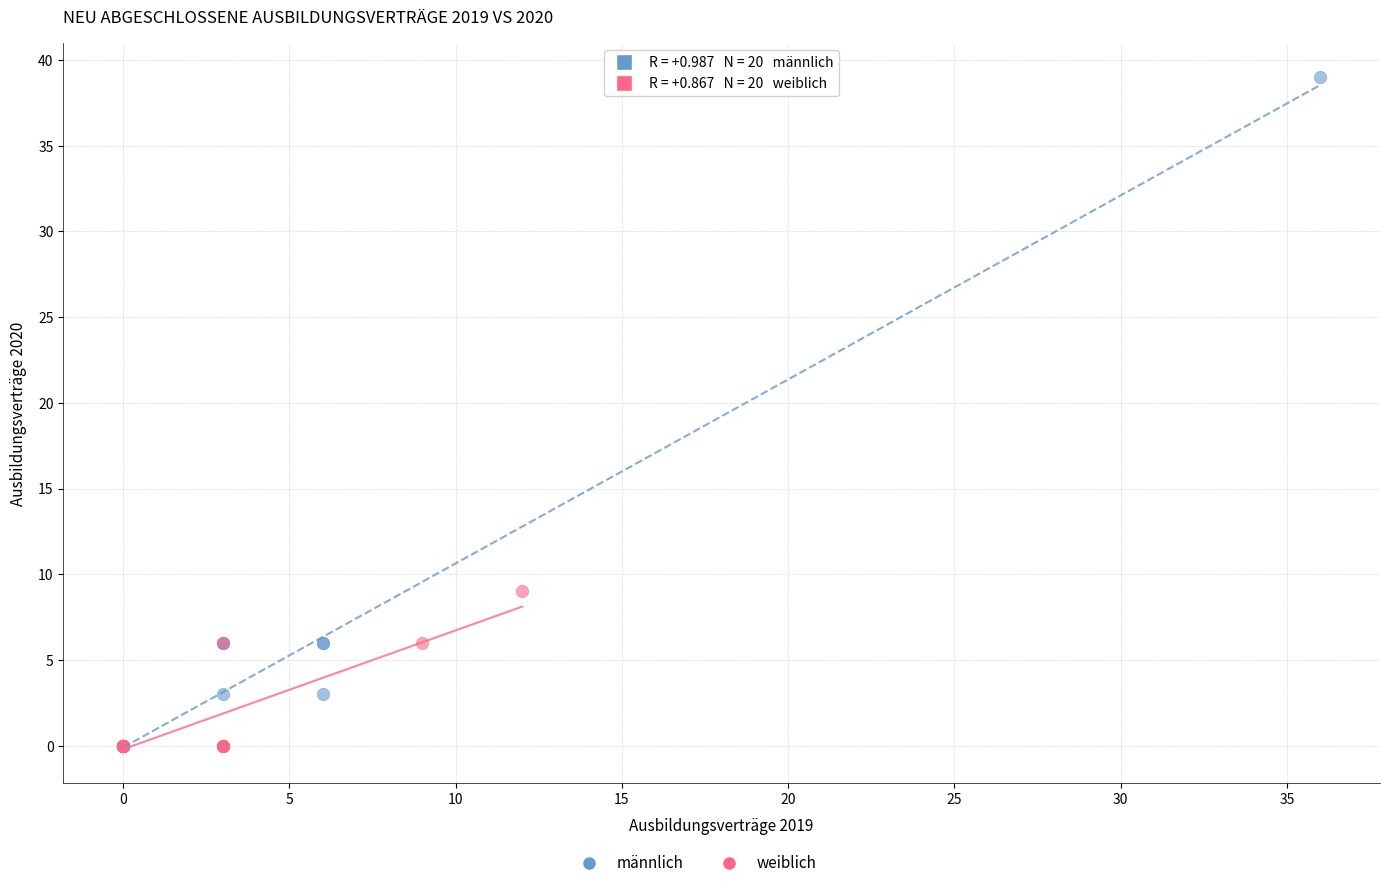

Which series reaches the maximum Y coordinate?

männlich